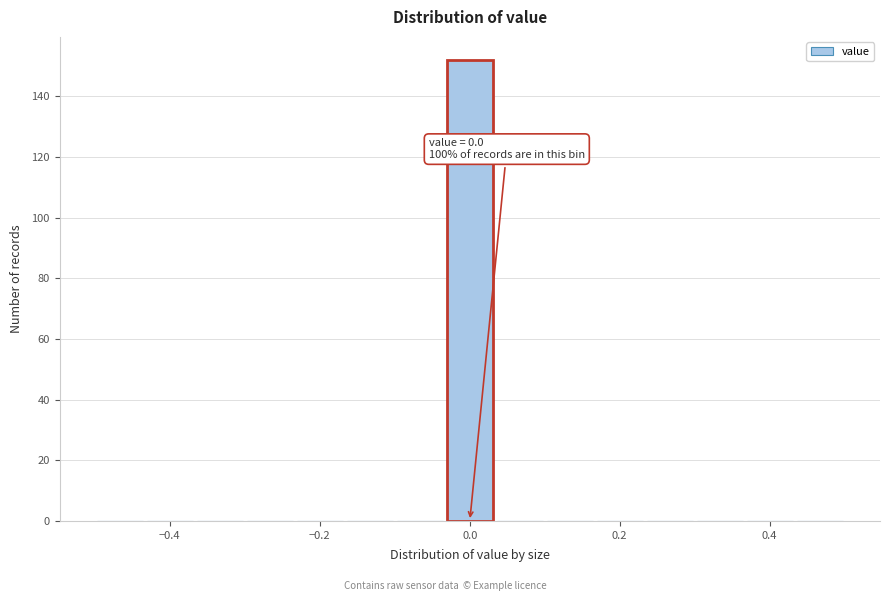

Read against the x-axis, roughly where is the centre of the tallest bar?

0.00